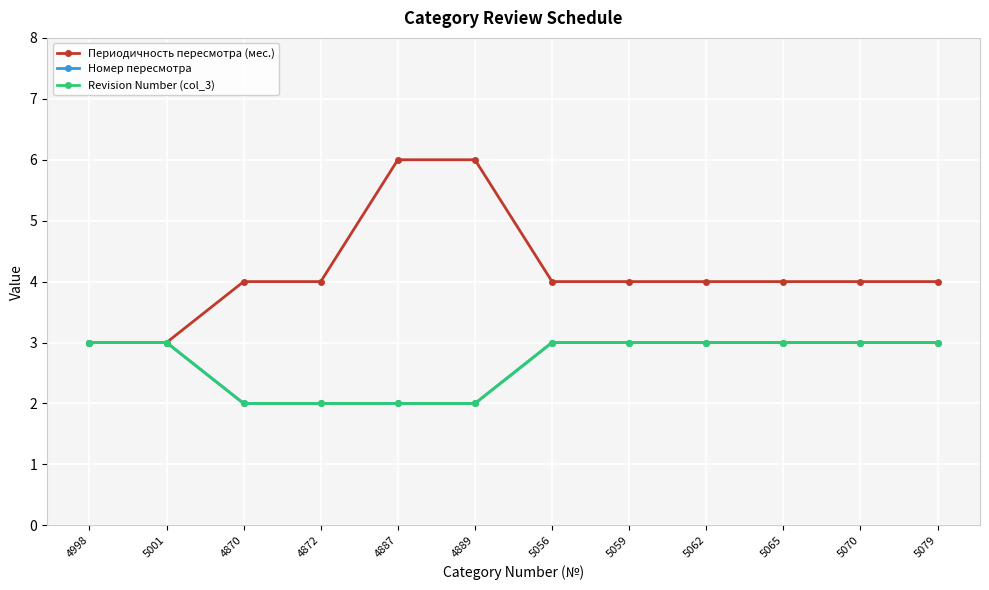

What is the difference between the maximum and minimum values in the Периодичность пересмотра (мес.) series?

3